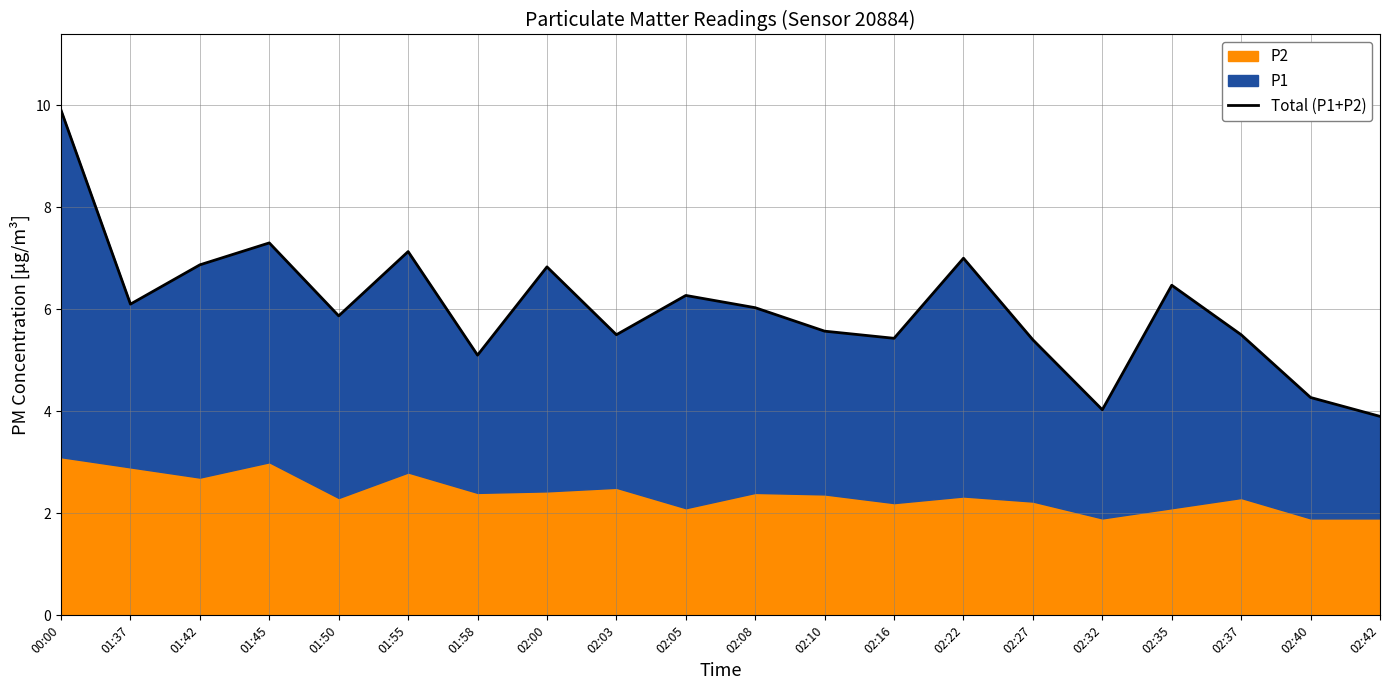

Reading left to right, extract all data points from this chart.

9.9	6.1	6.9	7.3	5.9	7.1	5.1	6.8	5.5	6.3	6.0	5.6	5.4	7.0	5.4	4.0	6.5	5.5	4.3	3.9